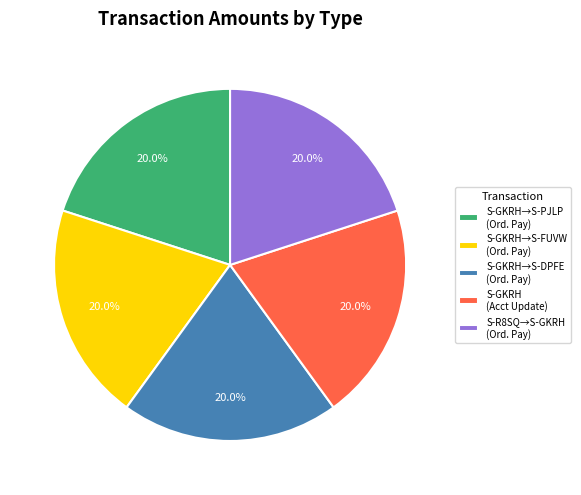

Is there any slice that represents more than half of the pie?

No